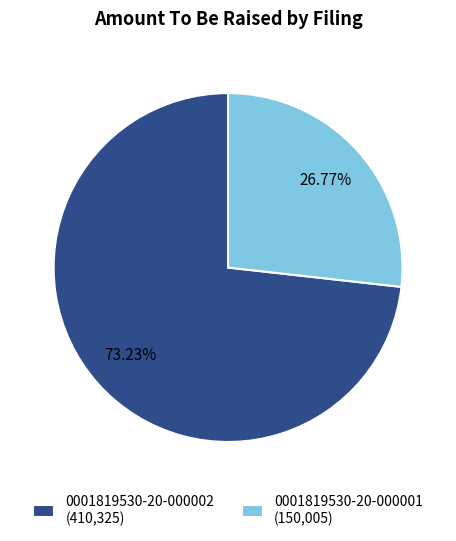

What is the largest slice in the pie chart?

0001819530-20-000002